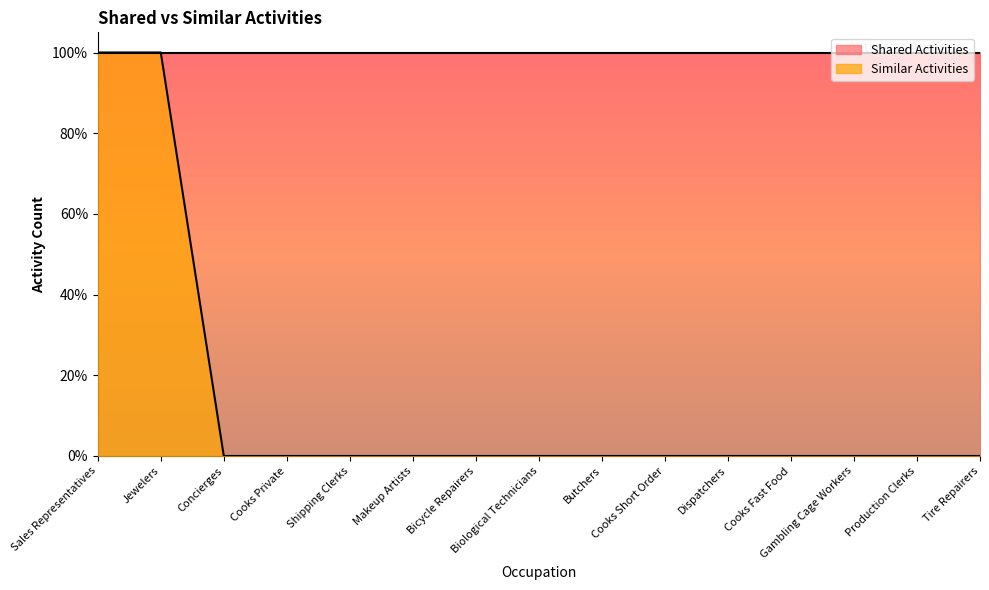

What position from the left is Dispatchers?

11